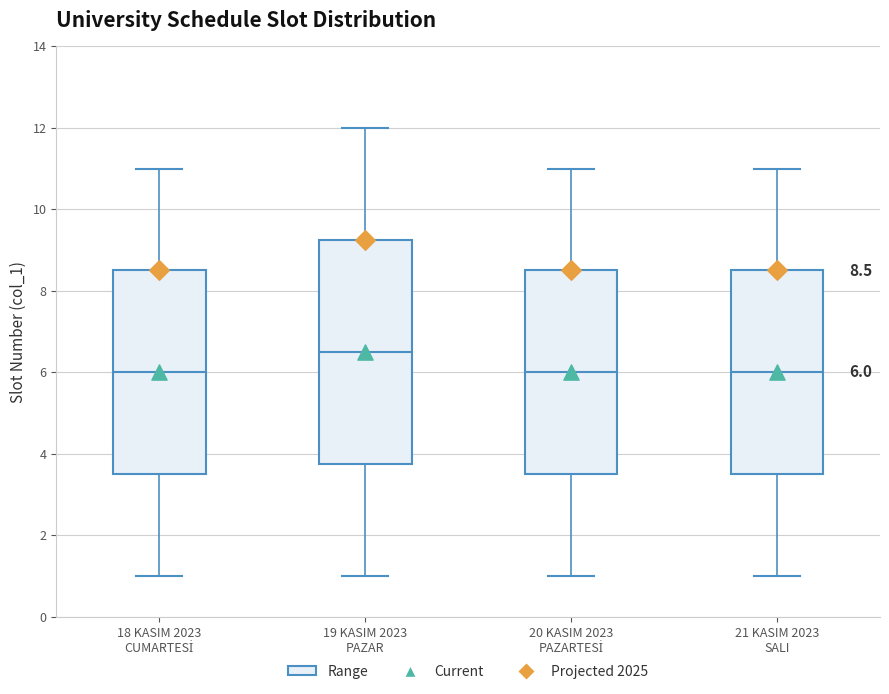

Which box is the tallest, from its lower edge to its upper edge?

19 KASIM 2023 PAZAR